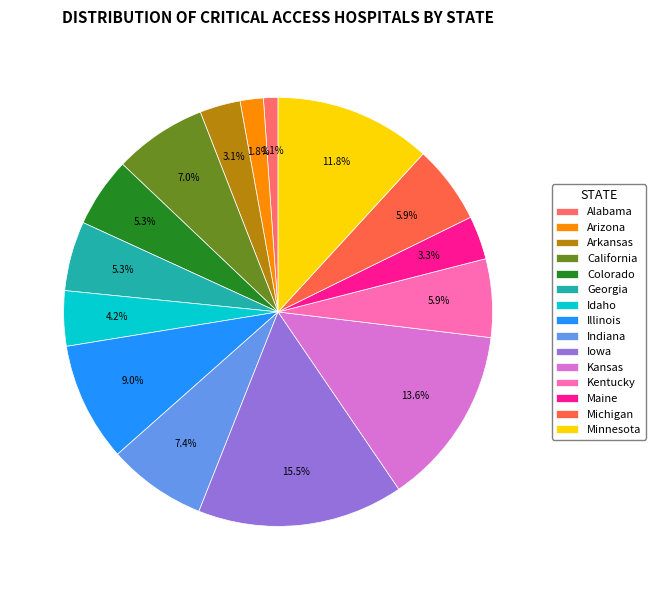

Rank the categories by value from highest to lowest.

Iowa, Kansas, Minnesota, Illinois, Indiana, California, Kentucky, Michigan, Colorado, Georgia, Idaho, Maine, Arkansas, Arizona, Alabama